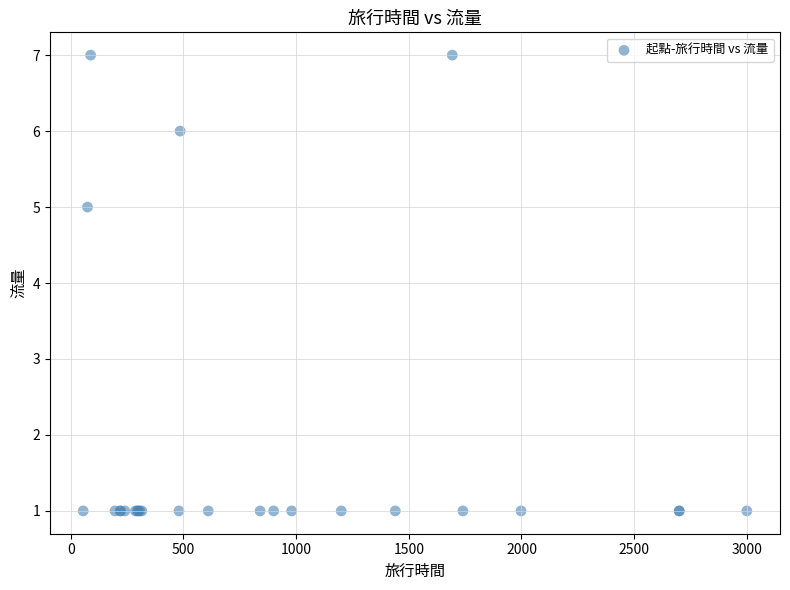

What Y value in the scatter plot is closest to 4?

5